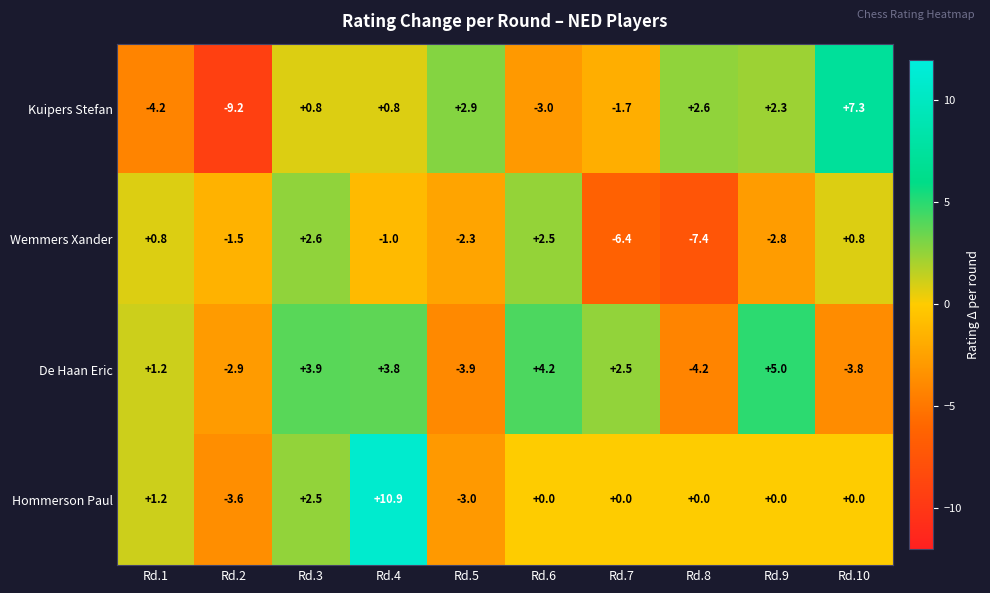

Which category has the highest value in the Hommerson Paul series?

Rd.4